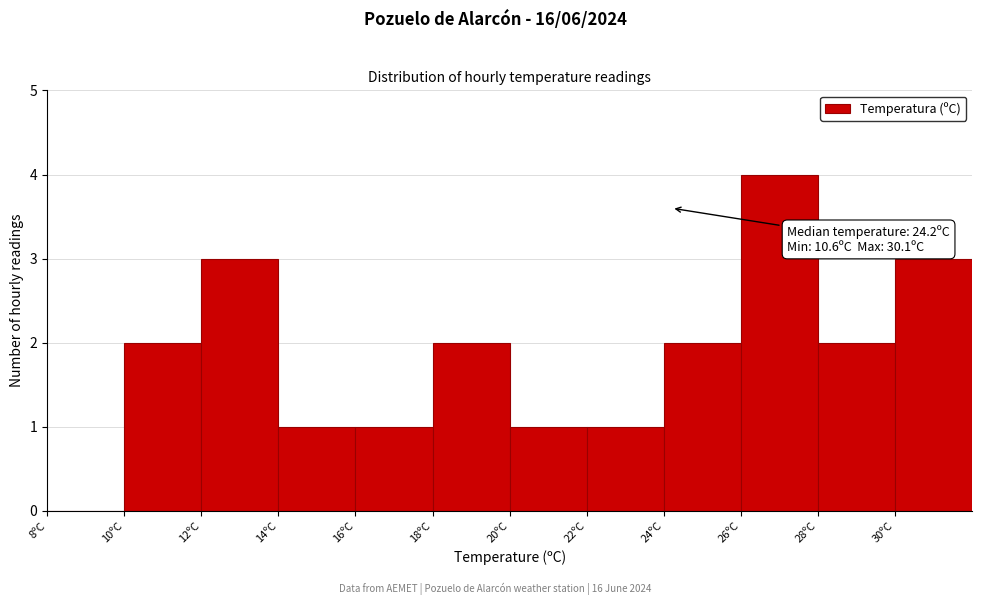

Over which range of the x-axis is the bar tallest?

26 to 28